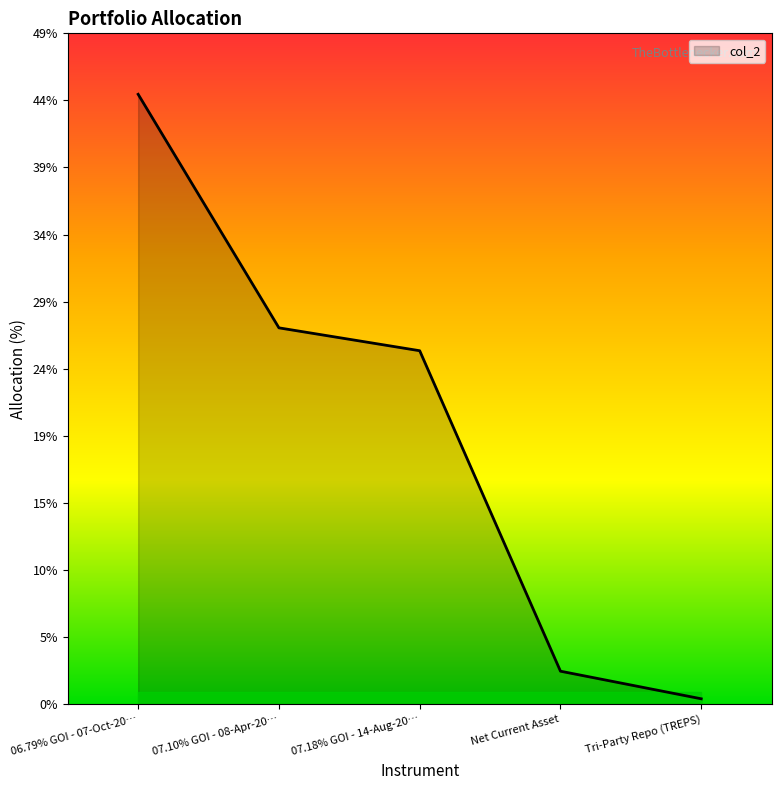

Reading left to right, what are all the values shown in this chart?

44.3	27.3	25.7	2.4	0.4